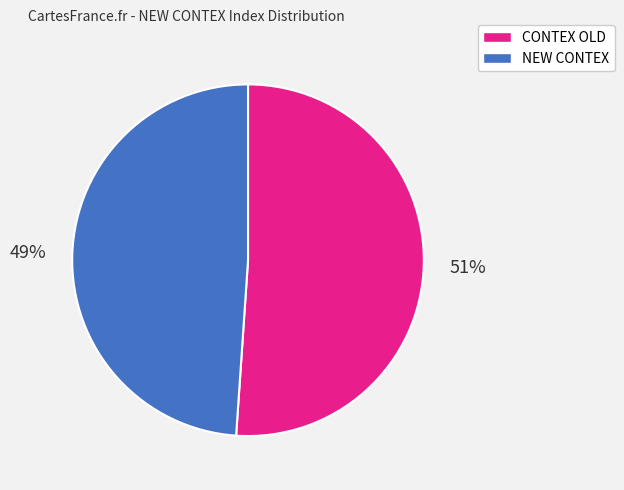

Is CONTEX OLD the majority of the pie?

Yes